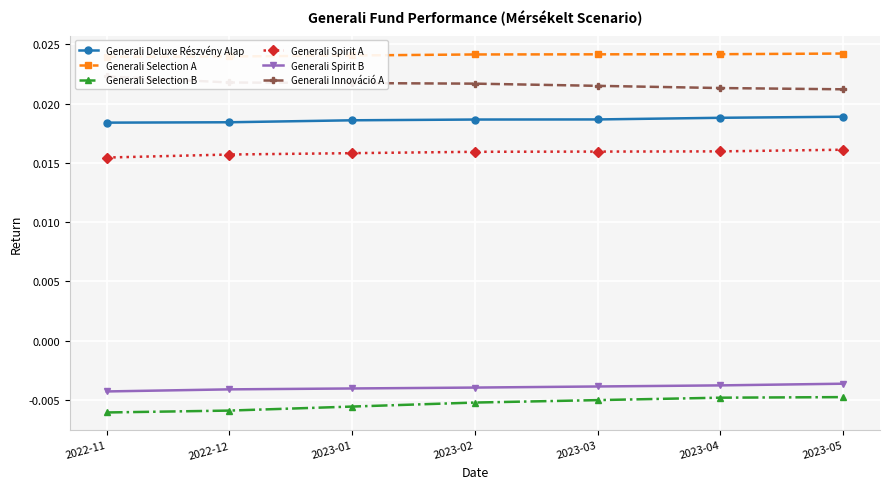

True or false: Generali Deluxe Részvény Alap has more than 0 interior local peaks.

False